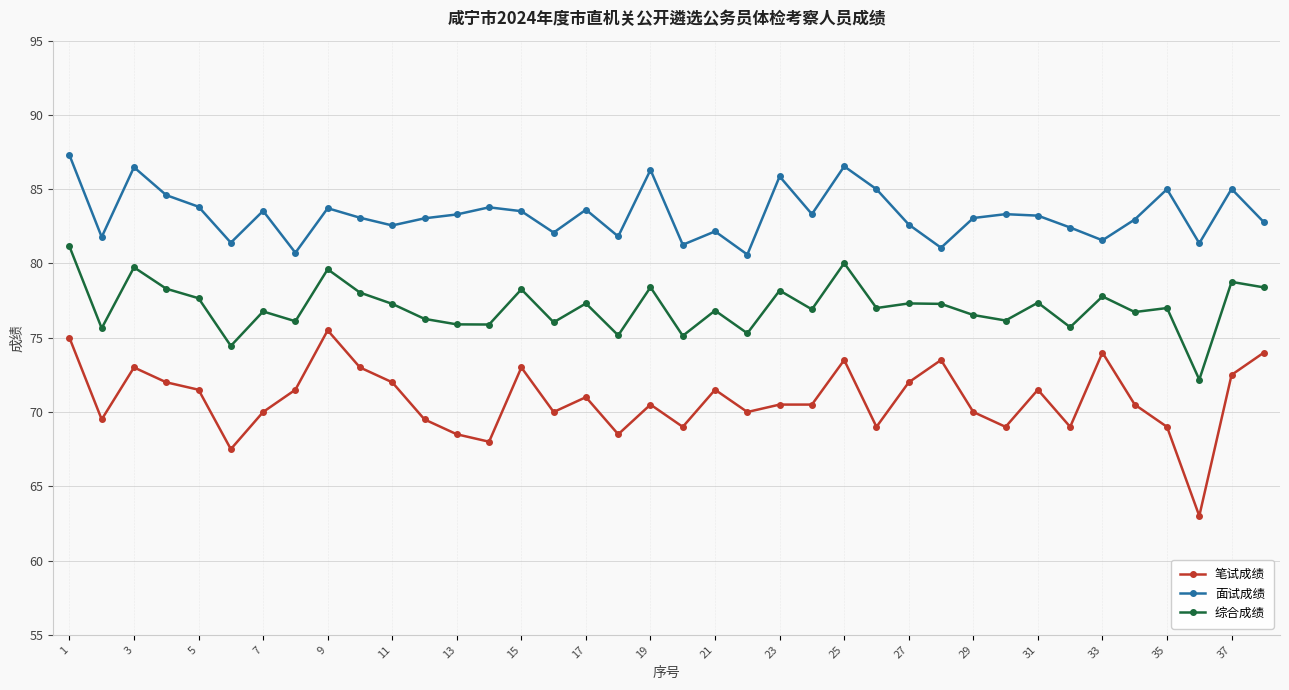

What is the maximum value for 笔试成绩?

75.5